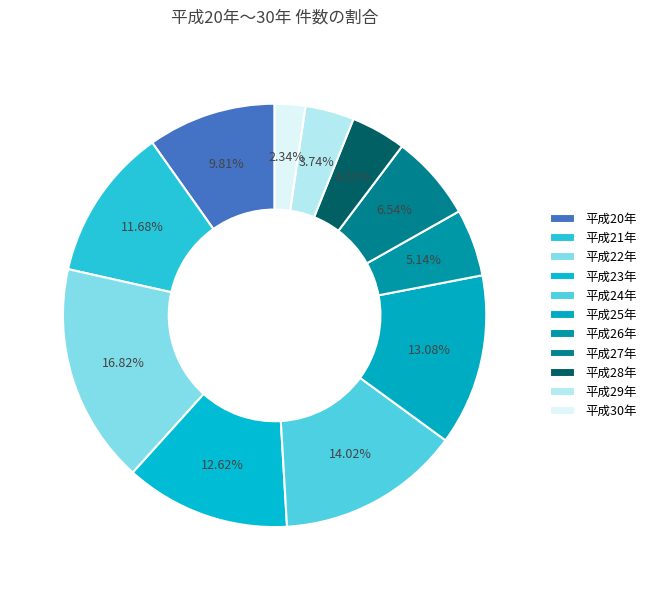

Does 平成30年 represent more than half of the total?

No